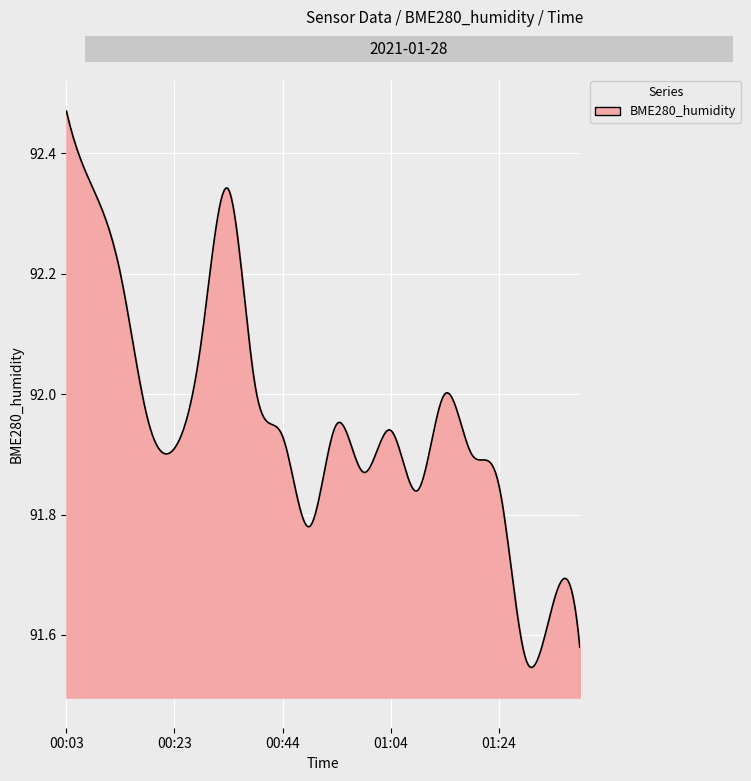

What is the difference between the maximum and minimum values?

0.9